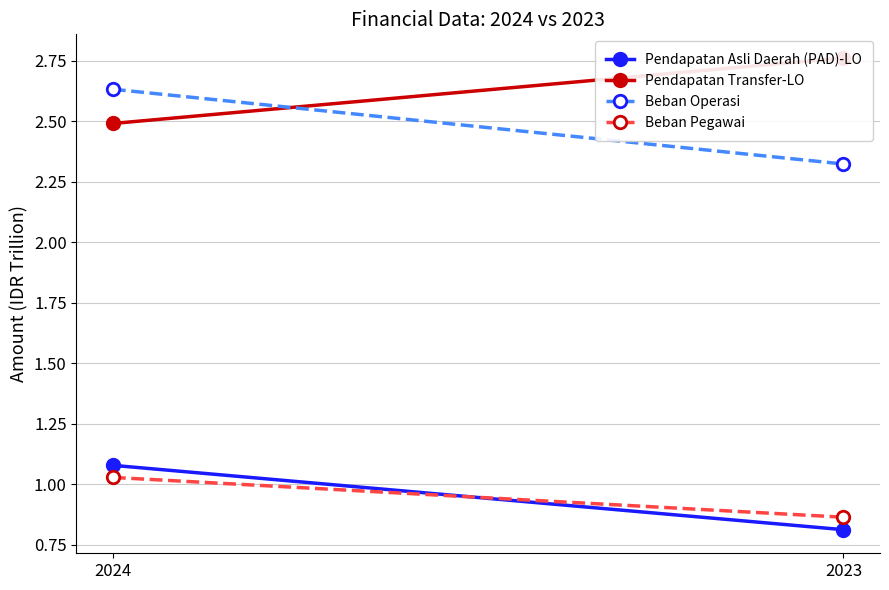

What is the difference between the maximum and minimum values in the Beban Pegawai series?

0.2